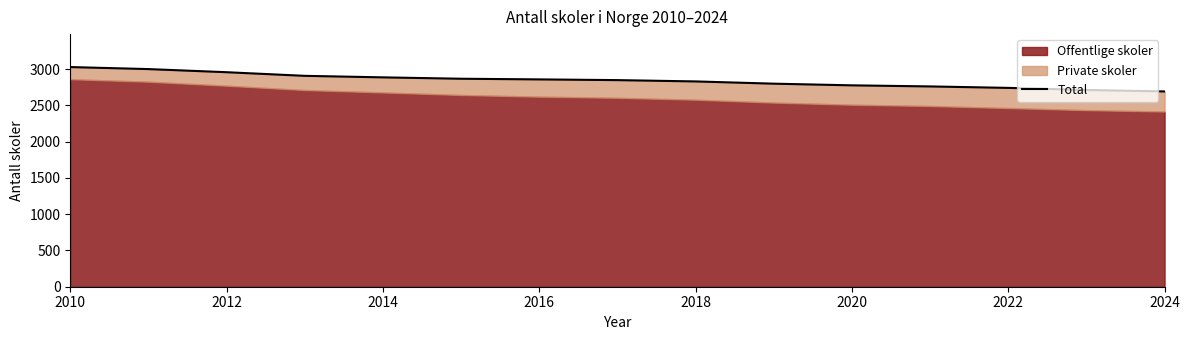

Reading left to right, list all the values displayed in this chart.

3028	3000	2957	2907	2886	2867	2858	2848	2830	2799	2776	2761	2741	2712	2692